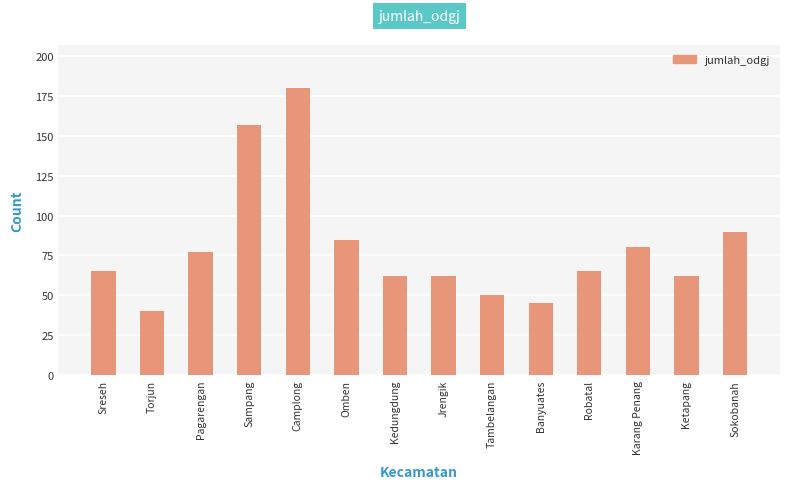

At which category does the chart reach its peak across all series?

Camplong